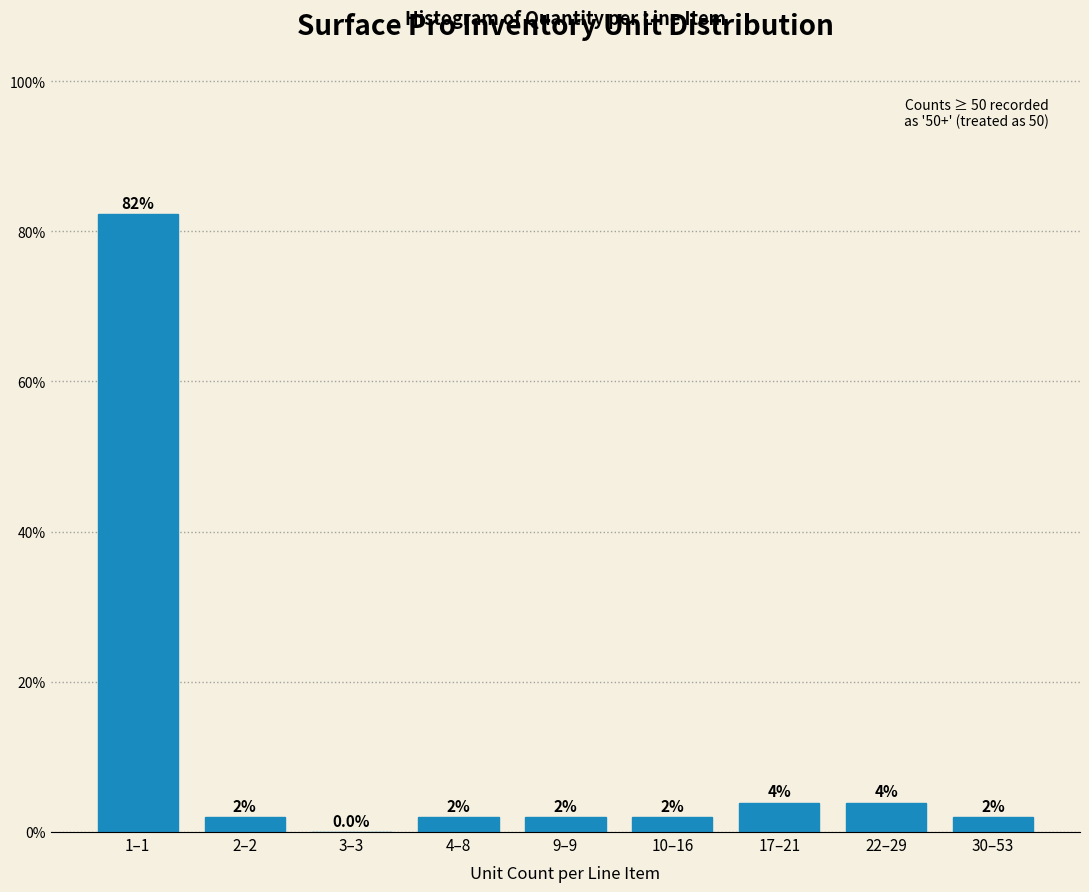

What is the change in value from 9–9 to 17–21?

+2.0